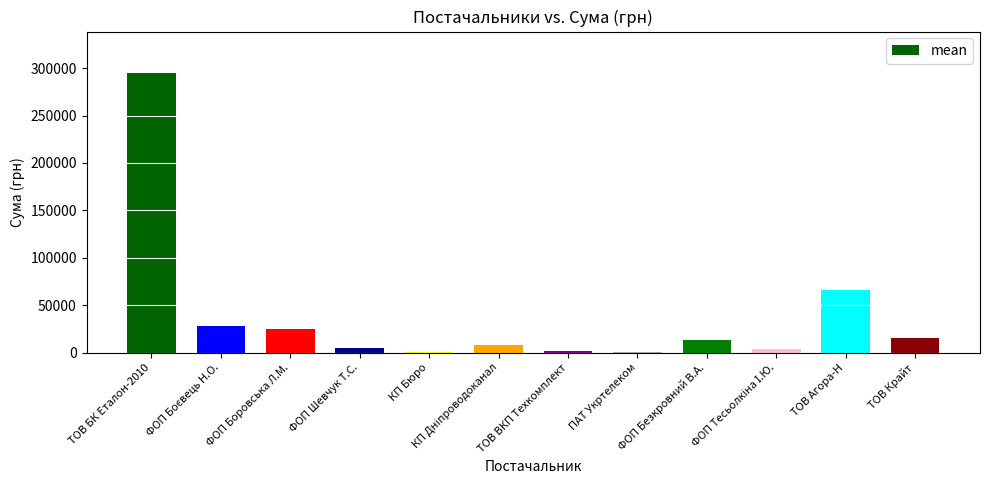

At which label is the value closest to 147298?

ТОВ Агора-Н